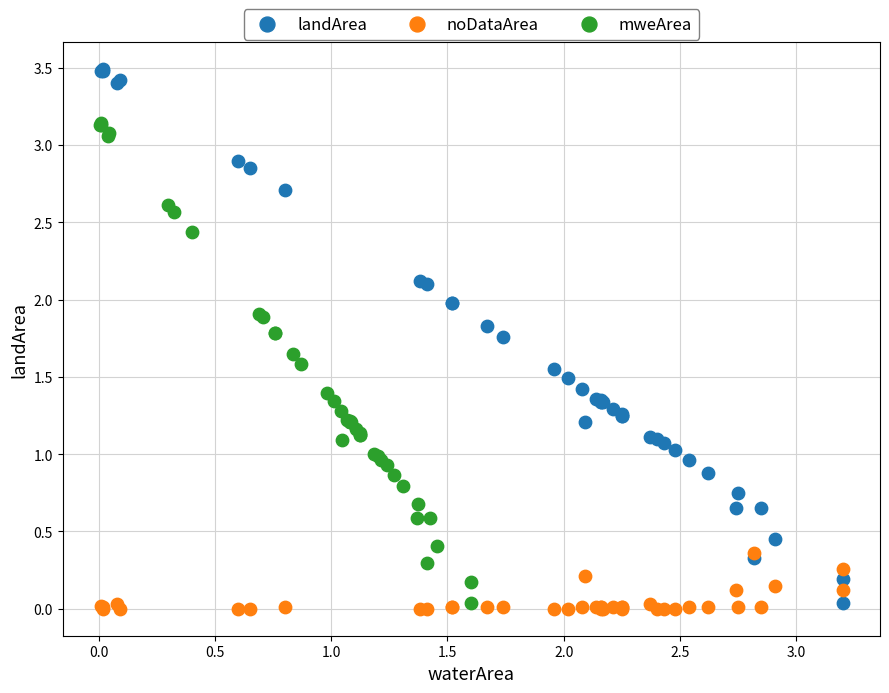

Which series has the widest spread of Y values?

landArea